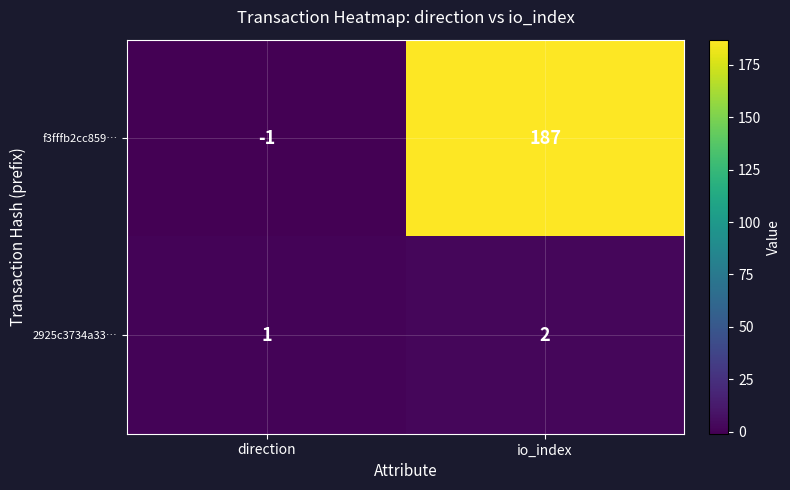

Which series has the largest range (max minus min)?

f3fffb2cc859…